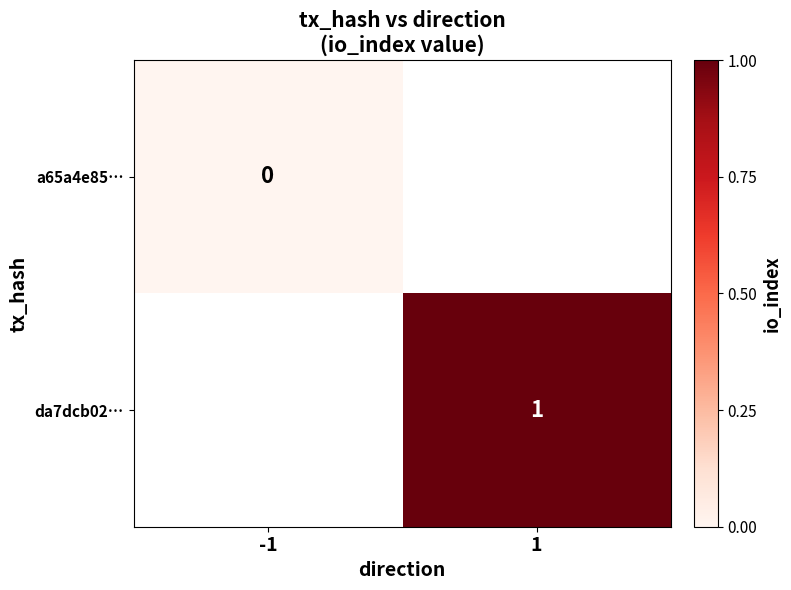

Is the value of a65a4e85… at 1 greater than the value of da7dcb02… at -1?

No